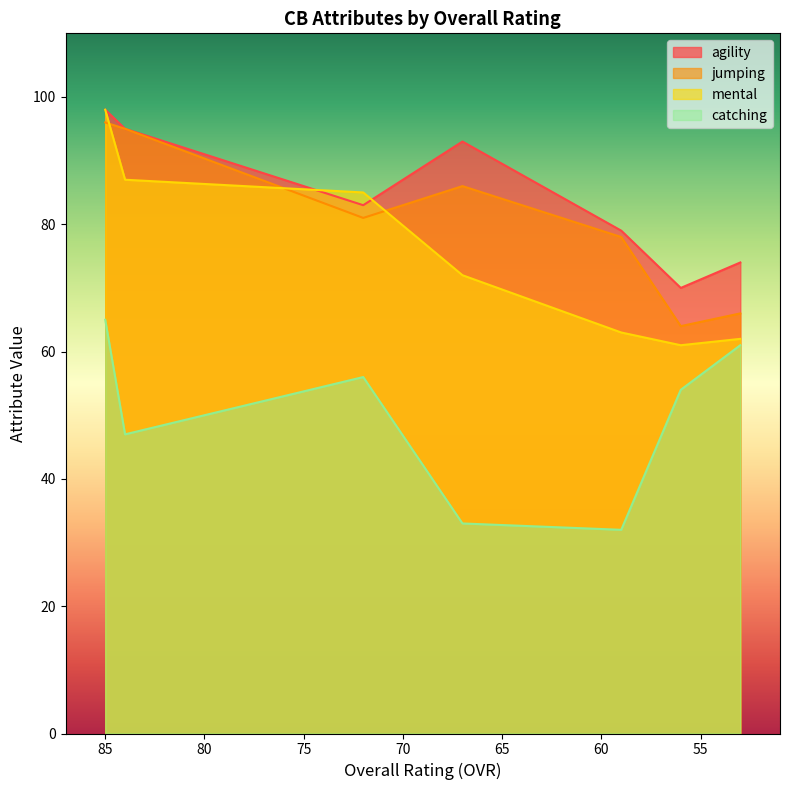

Reading left to right, what are all the values shown in this chart?

agility: 85=98	84=95	72=83	67=93	59=79	56=70	53=74
jumping: 85=96	84=95	72=81	67=86	59=78	56=64	53=66
mental: 85=98	84=87	72=85	67=72	59=63	56=61	53=62
catching: 85=65	84=47	72=56	67=33	59=32	56=54	53=61